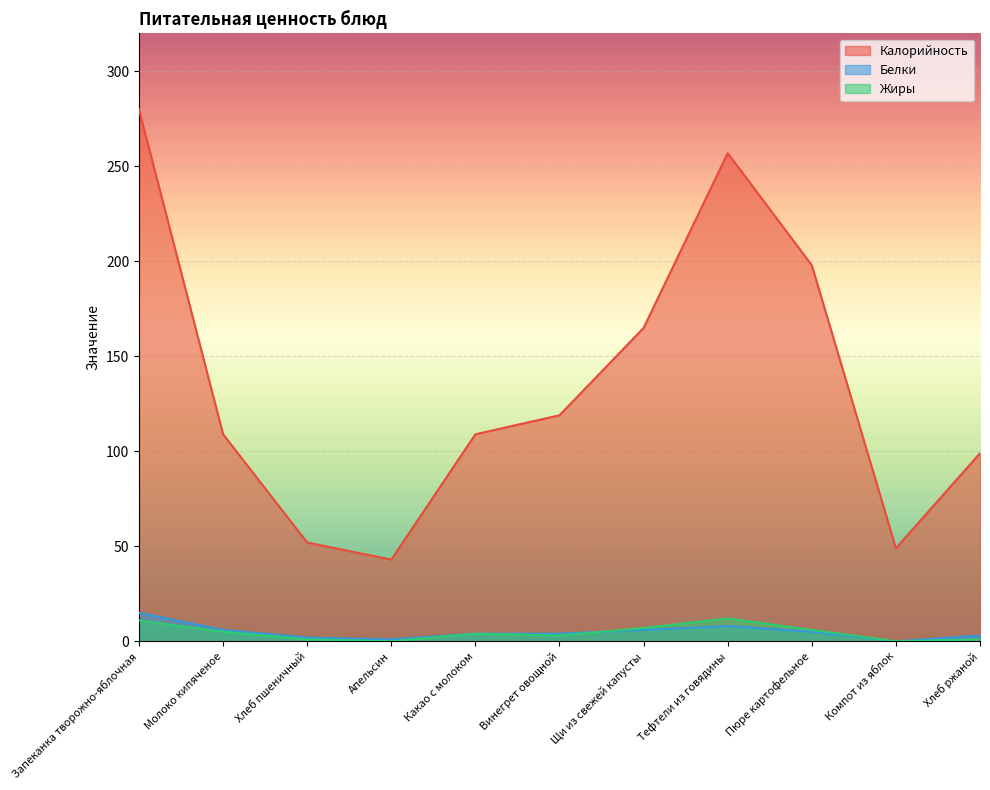

Where does the Калорийность series first go above 109?

Запеканка творожно-яблочная